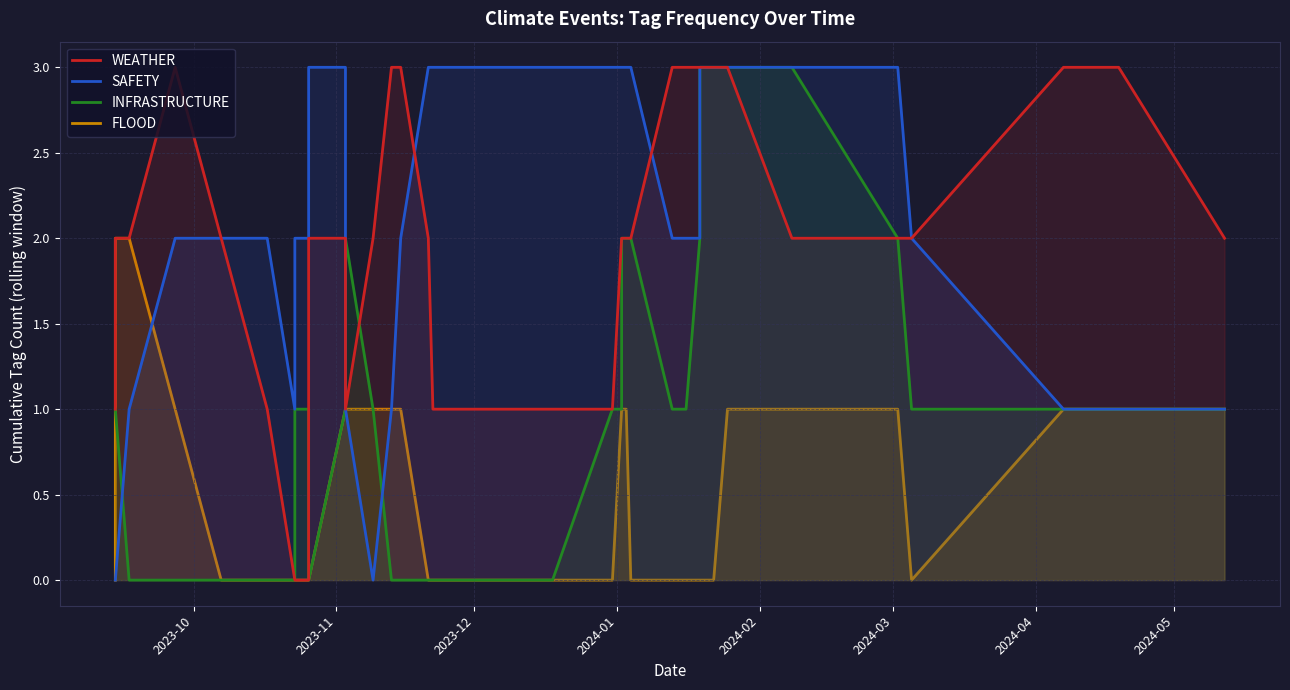

What is the maximum value for WEATHER?

3